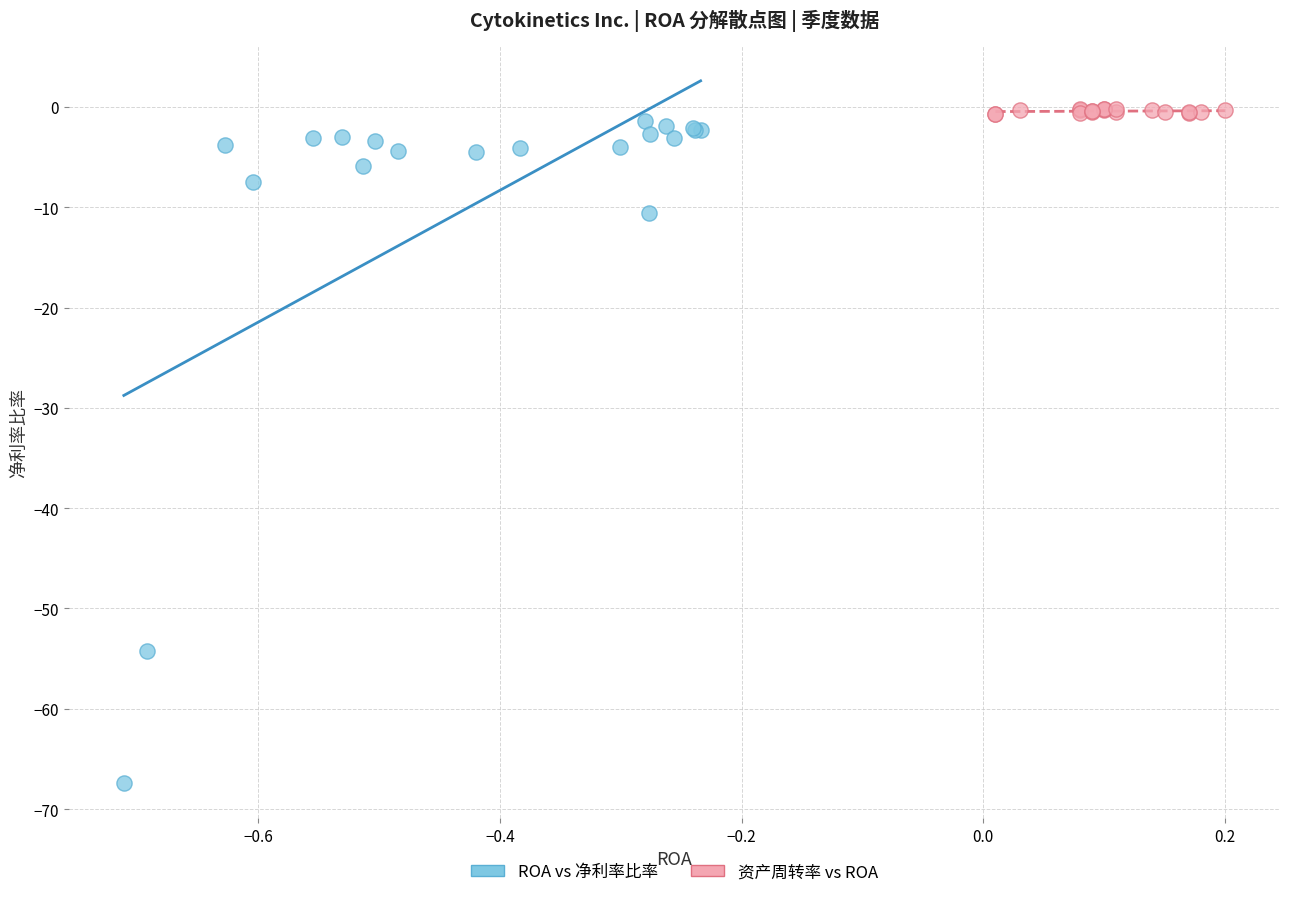

Which series contains the lowest Y value?

ROA vs 净利率比率